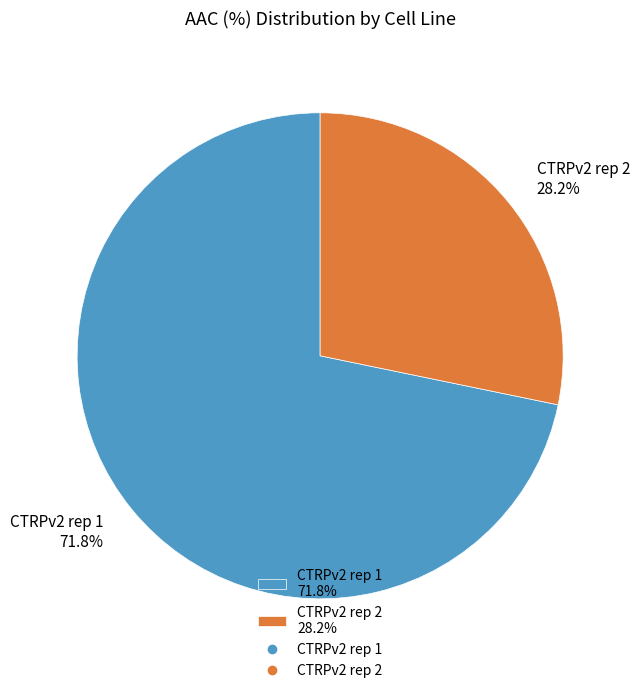

The CTRPv2 rep 2 slice represents 36% of the pie. True or false?

False